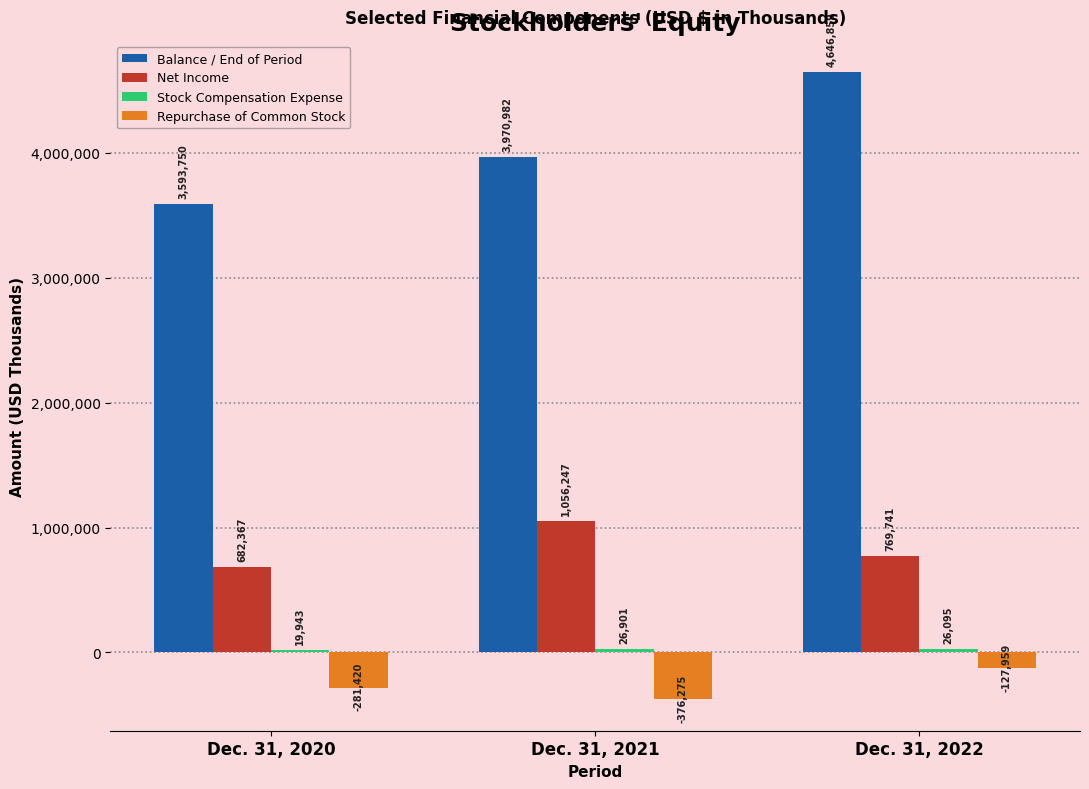

What is the sum of all Balance / End of Period values?

12211591